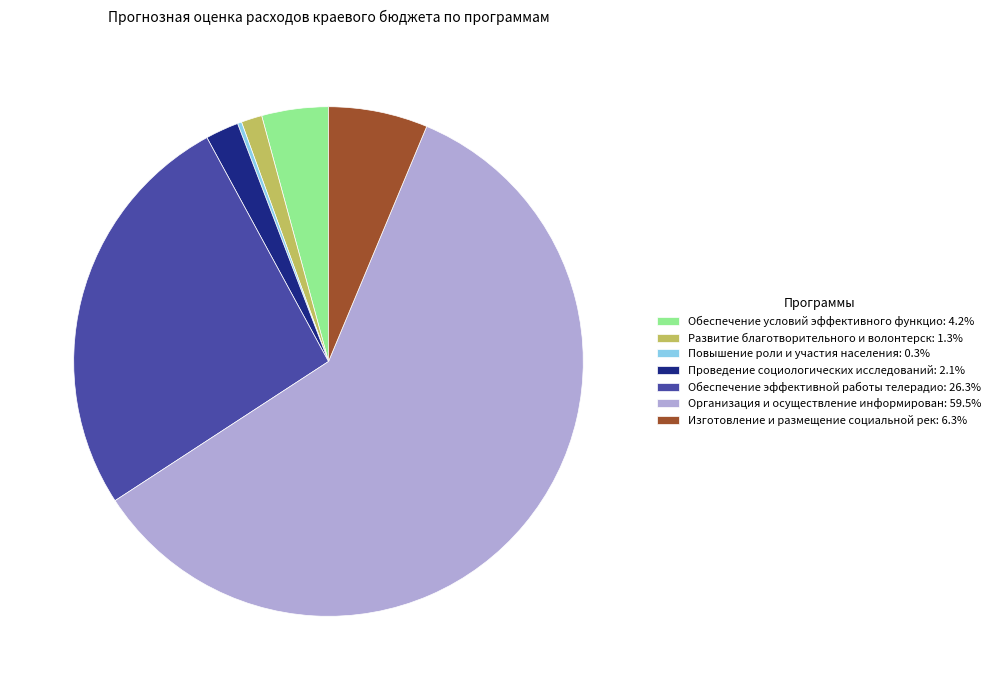

What is the ratio of the value at Организация и осуществление информирован: 59.5% to the value at Обеспечение условий эффективного функцио: 4.2%?

14.1